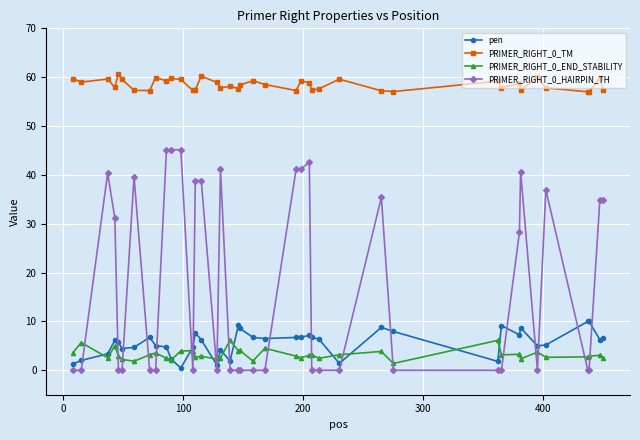

What is the value of the PRIMER_RIGHT_0_END_STABILITY point at the 22nd from the left?

4.5